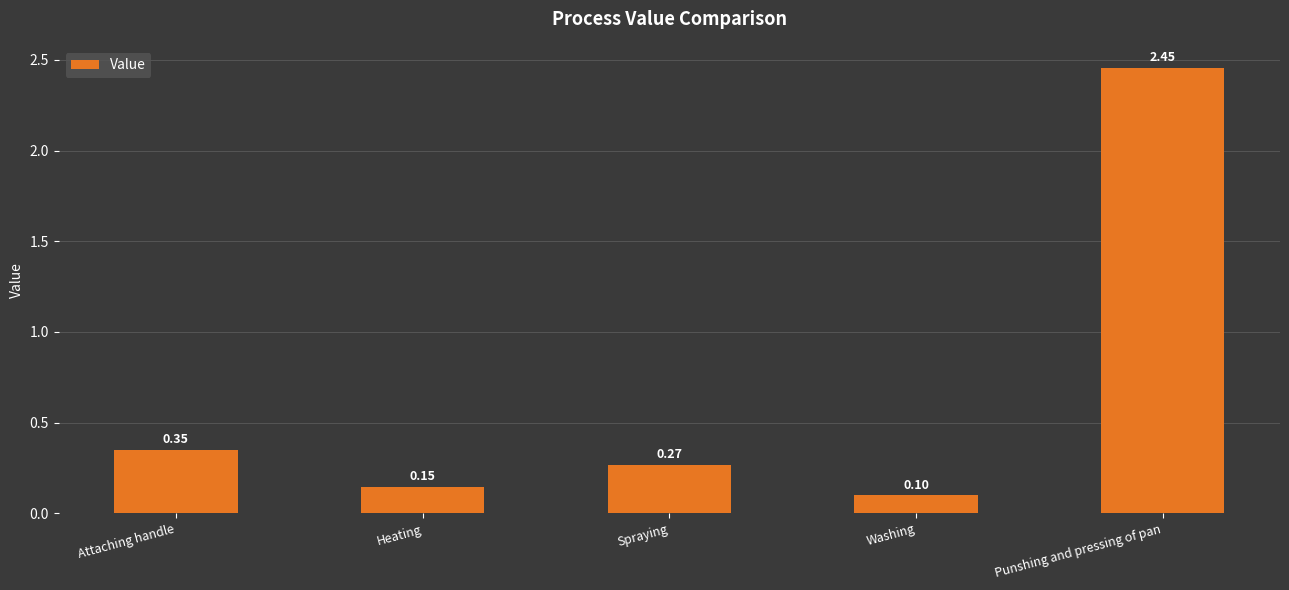

What is the label of the 5th bar from the right?

Attaching handle